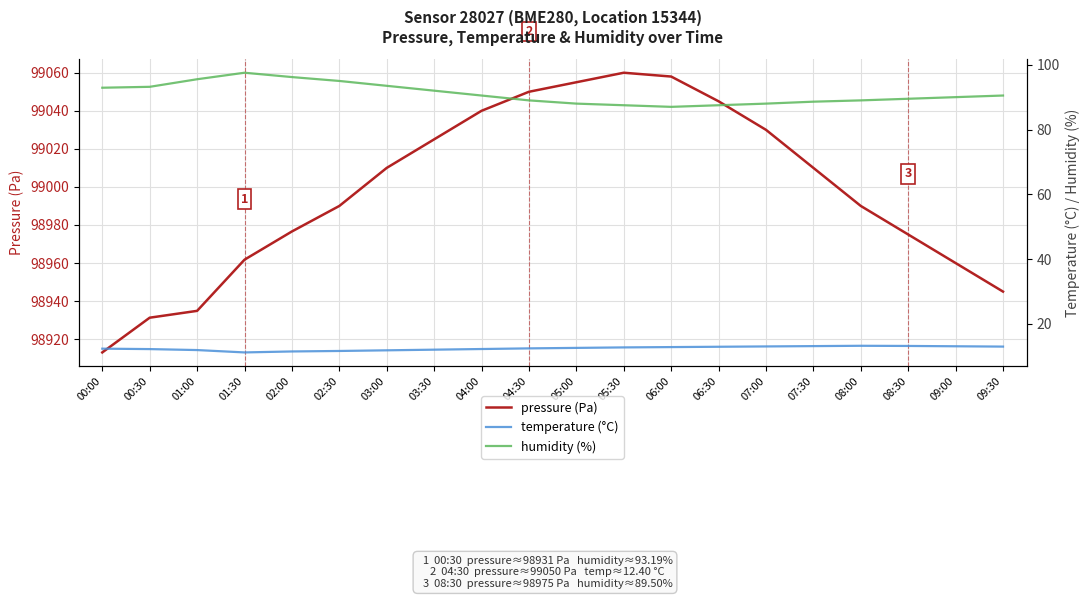

What position from the left is 00:30?

2